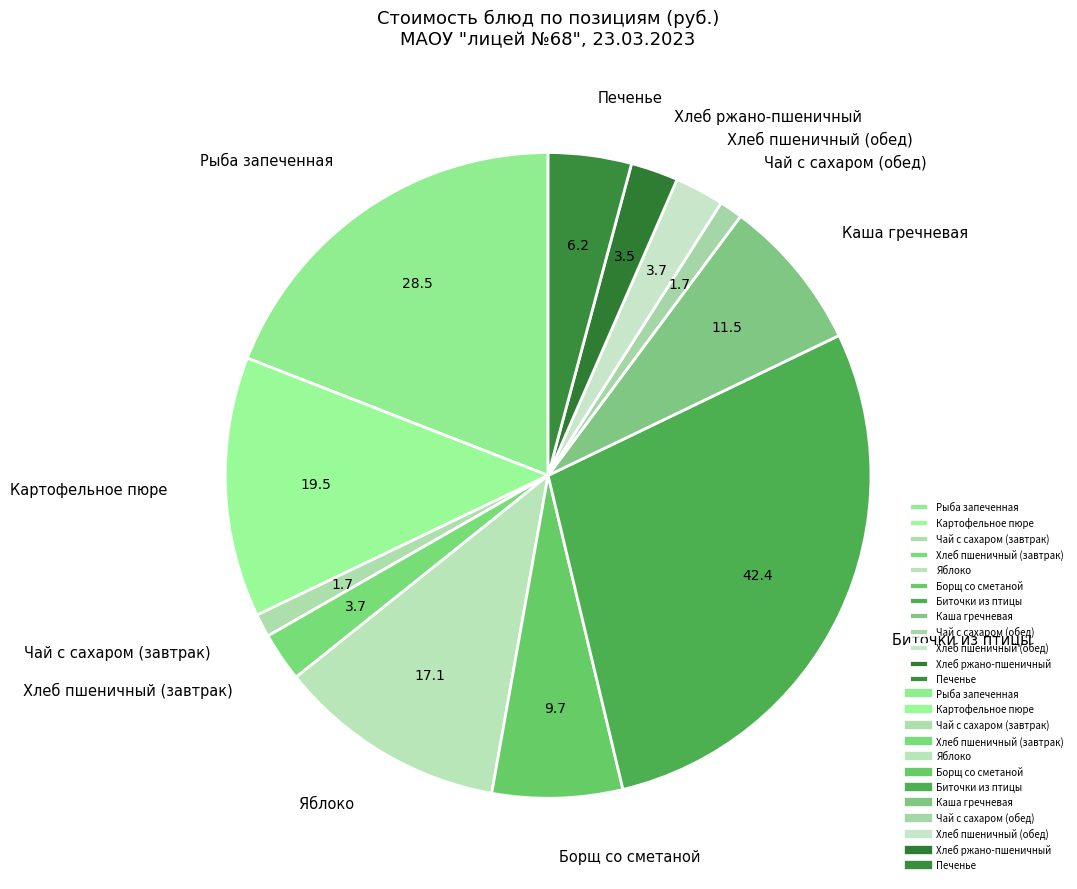

Is there any slice that represents more than half of the pie?

No